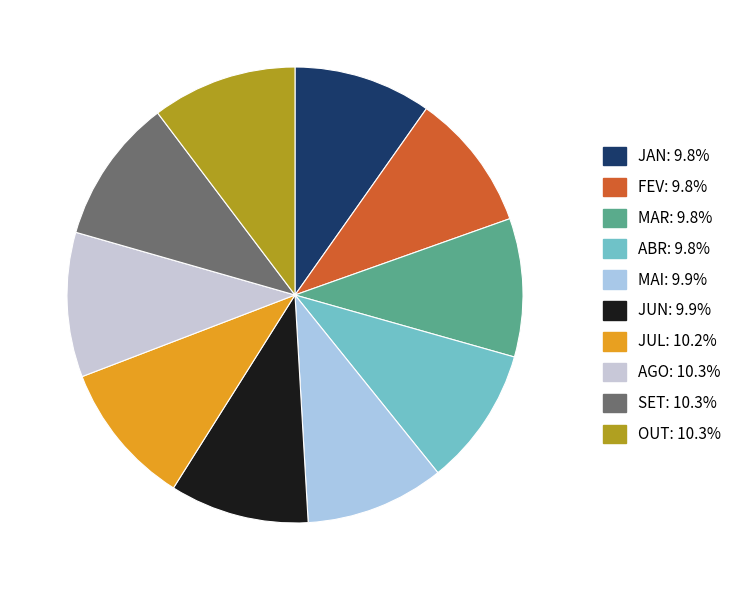

Is JUN the majority of the pie?

No